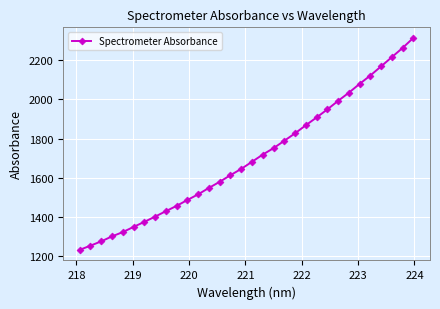

What is the smallest value displayed?

1233.3